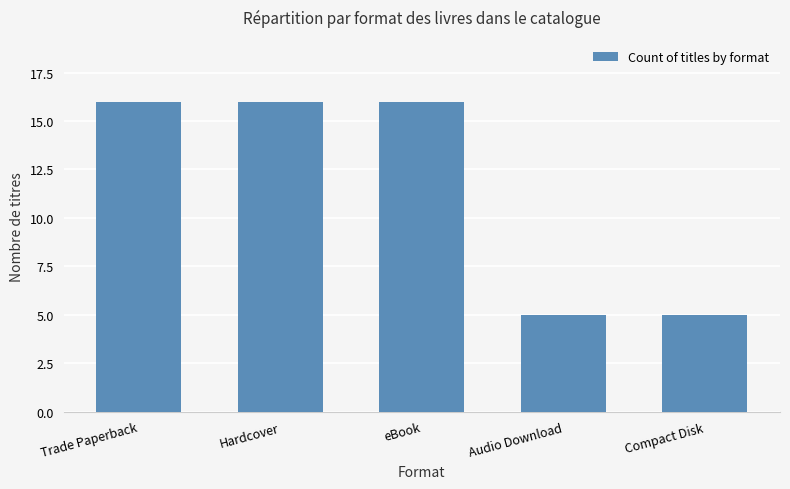

What is the sum of all values?

58